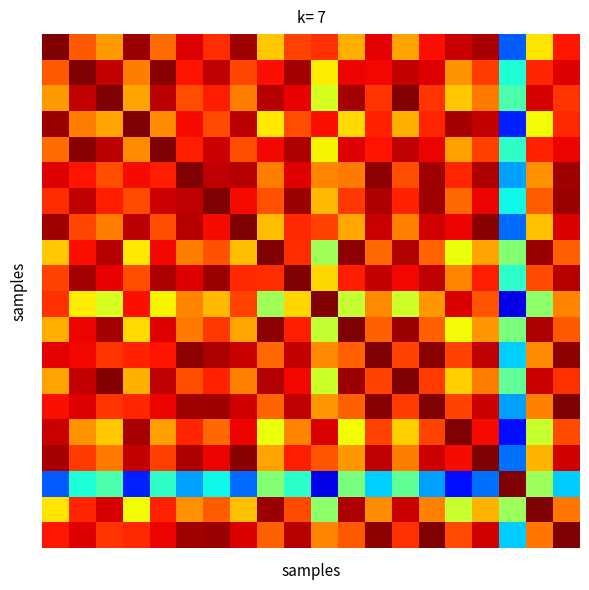

Count the number of categories in the chart.

20